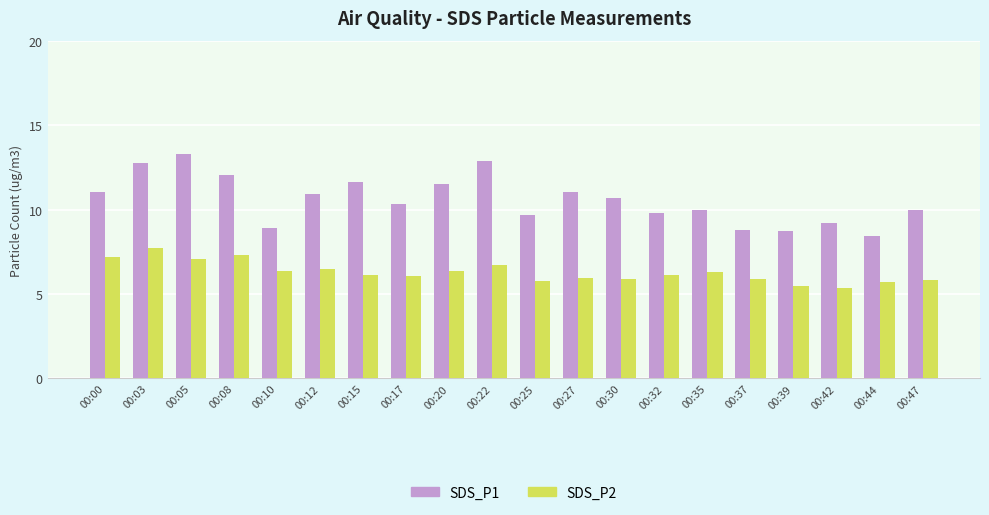

How many bars are there in each group?

2